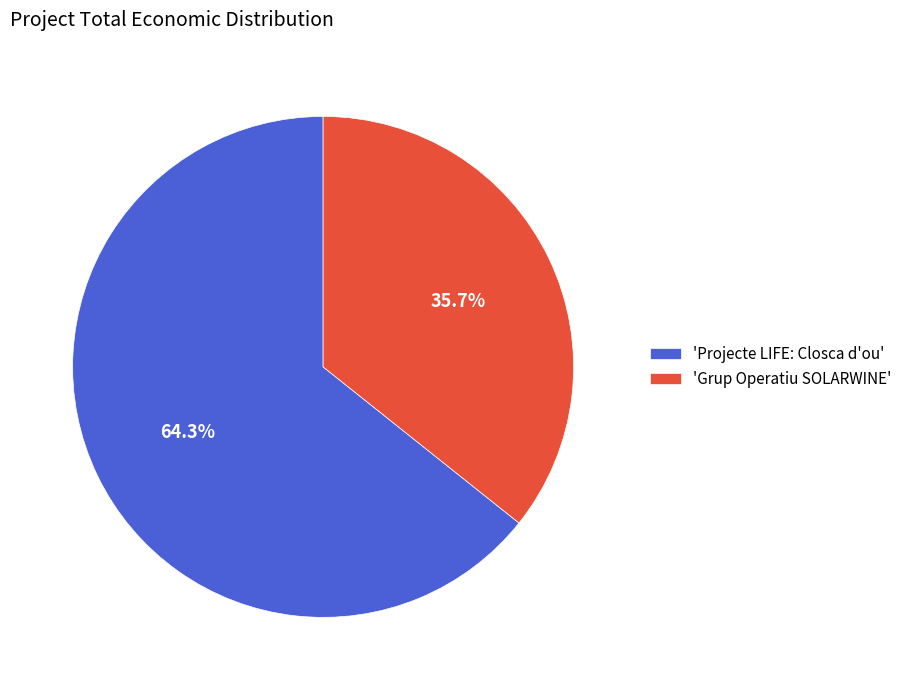

Approximately how many times larger is the value at 'Grup Operatiu SOLARWINE' compared to 'Projecte LIFE: Closca d'ou'?

0.6